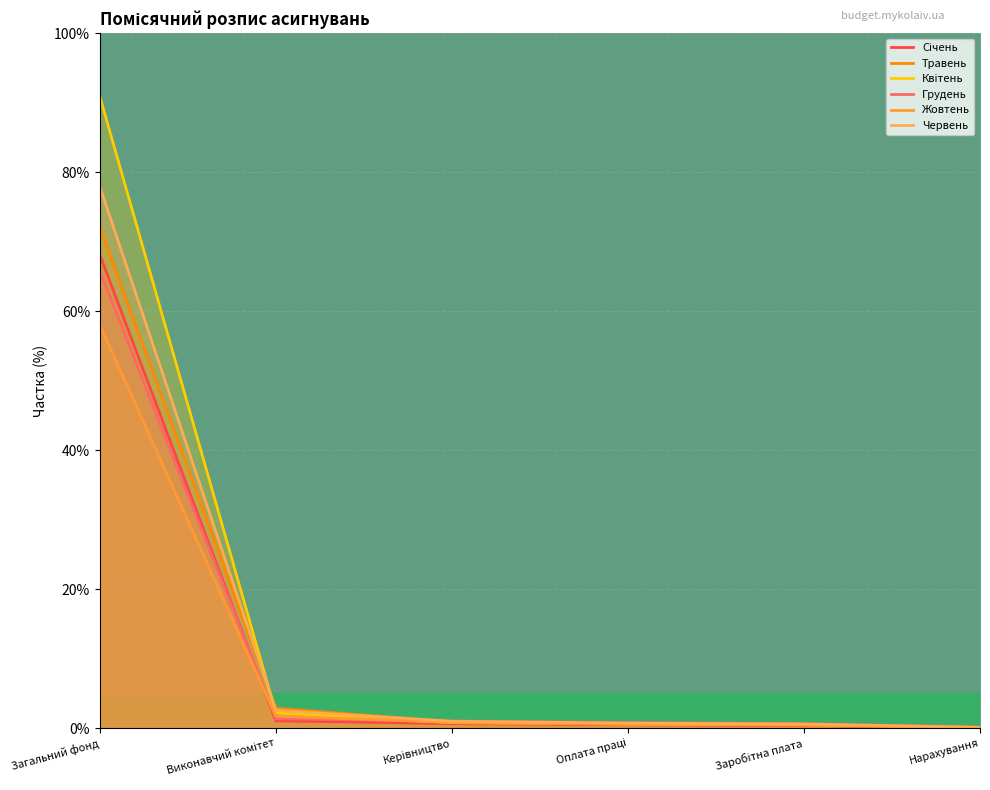

What is the spread (max minus min) of values at Виконавчий комітет?

1.8